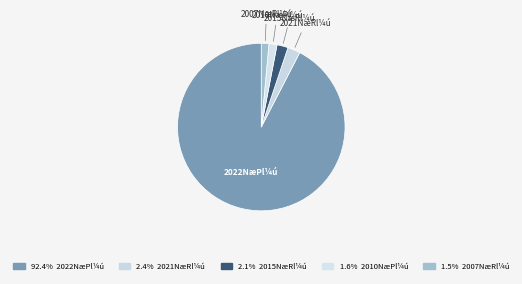

Which slice represents more than half of the pie?

2022NæPl¼ú